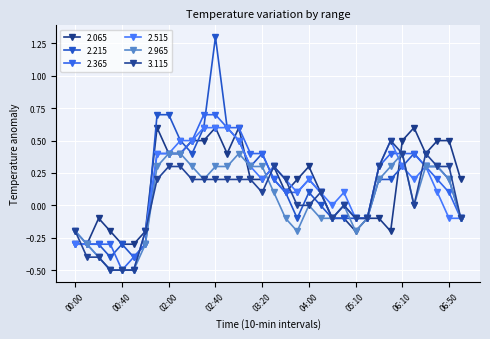

How many series are shown in this chart?

6